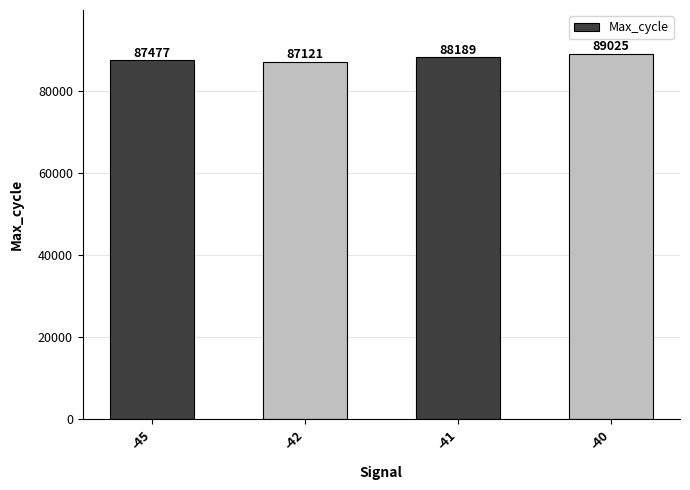

At which label is the value closest to 88073?

-41